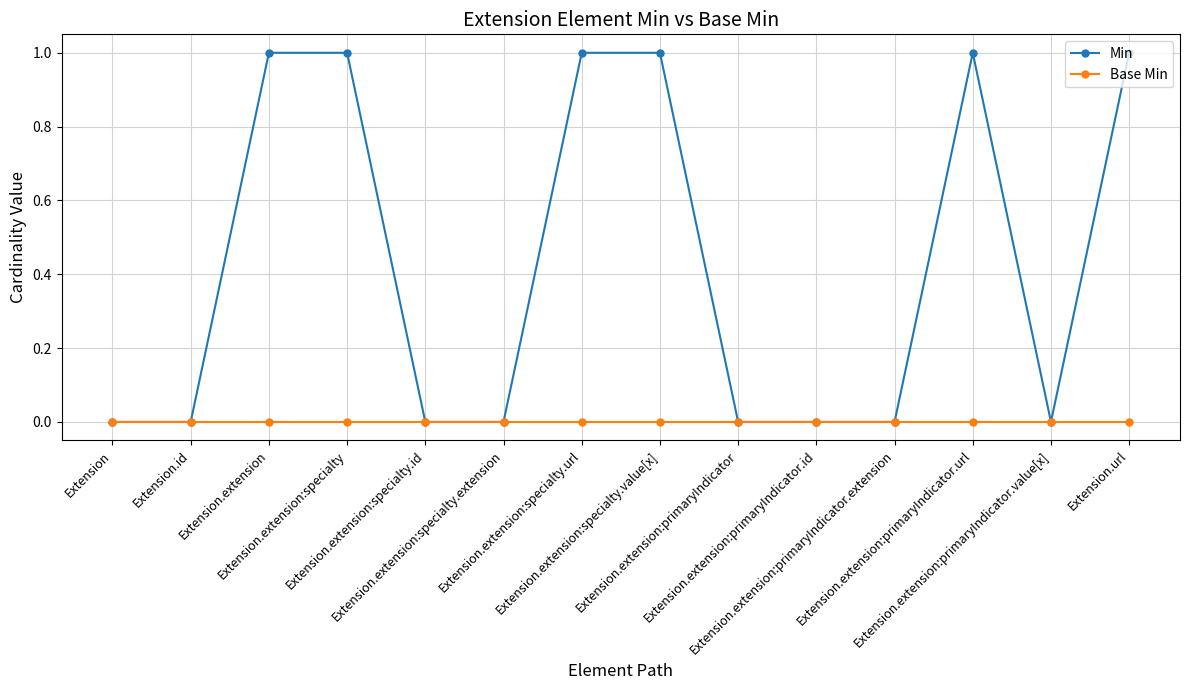

List the series in order of their peak value, lowest first.

Base Min, Min